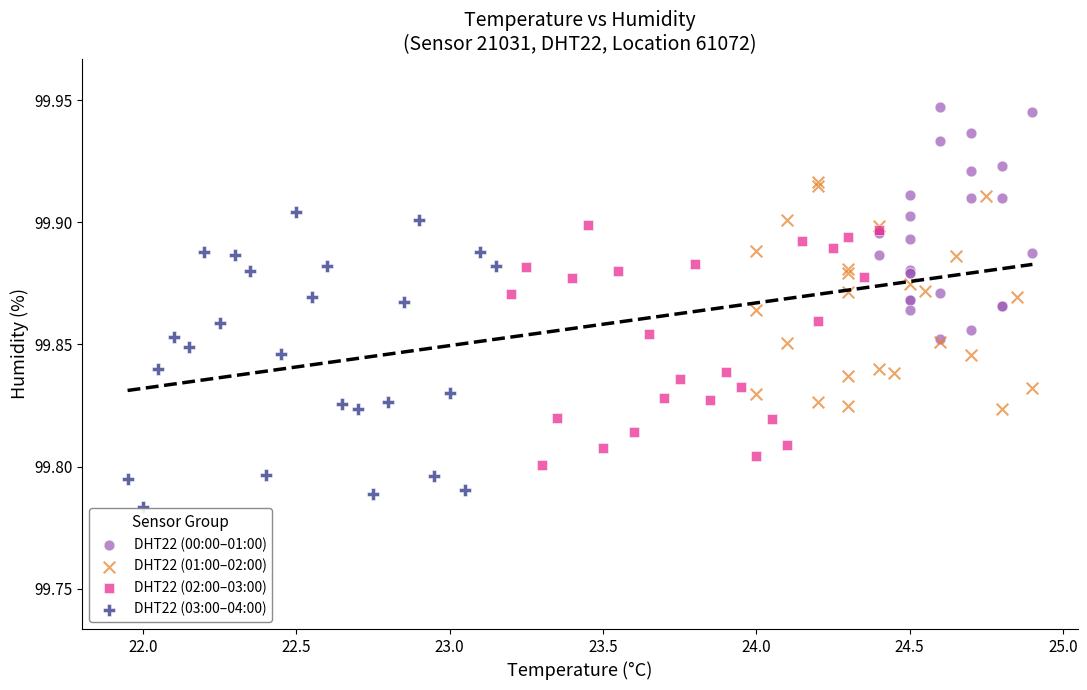

Which series has the widest spread of Y values?

DHT22 (03:00–04:00)